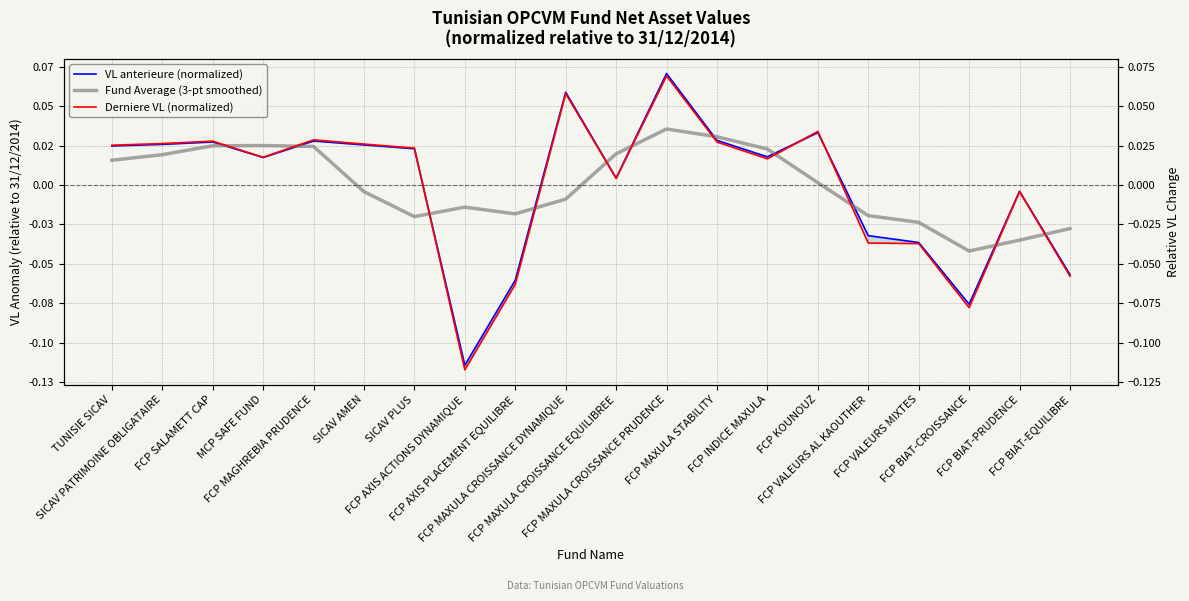

After their last crossing, which series has the higher values: Derniere VL (normalized) or Fund Average (3-pt smoothed)?

Fund Average (3-pt smoothed)